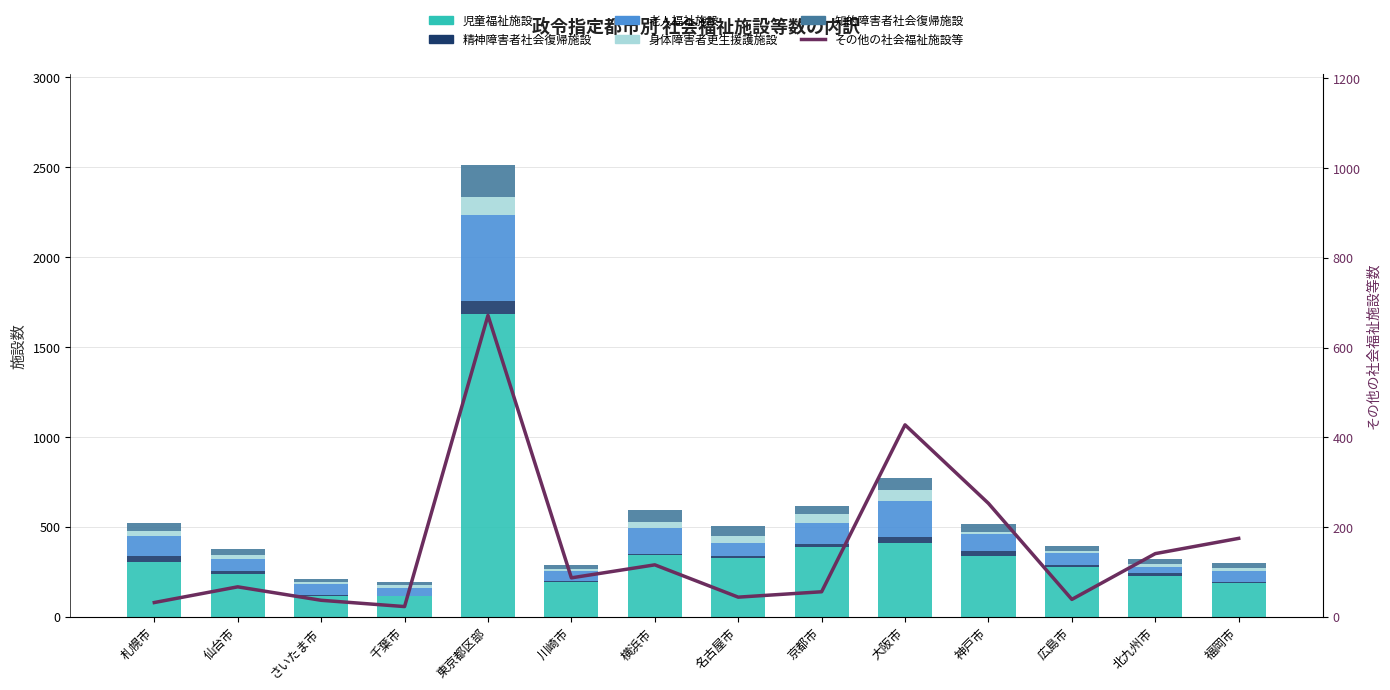

How many values in the 老人福祉施設 series exceed 75?

6